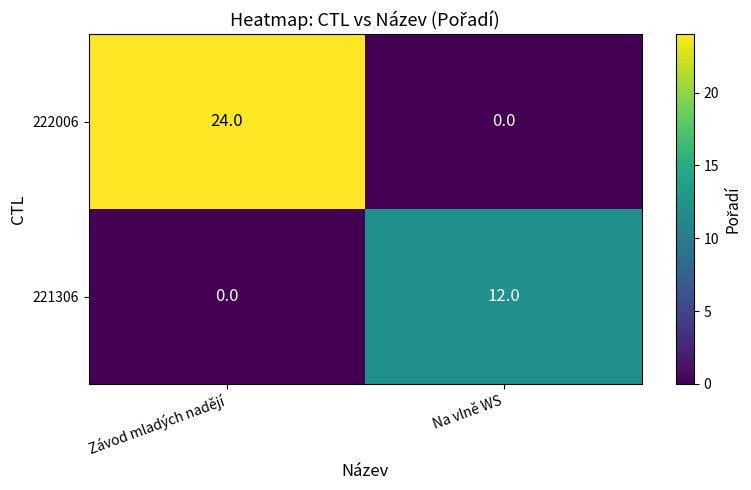

What is the average value of the 221306 series?

6